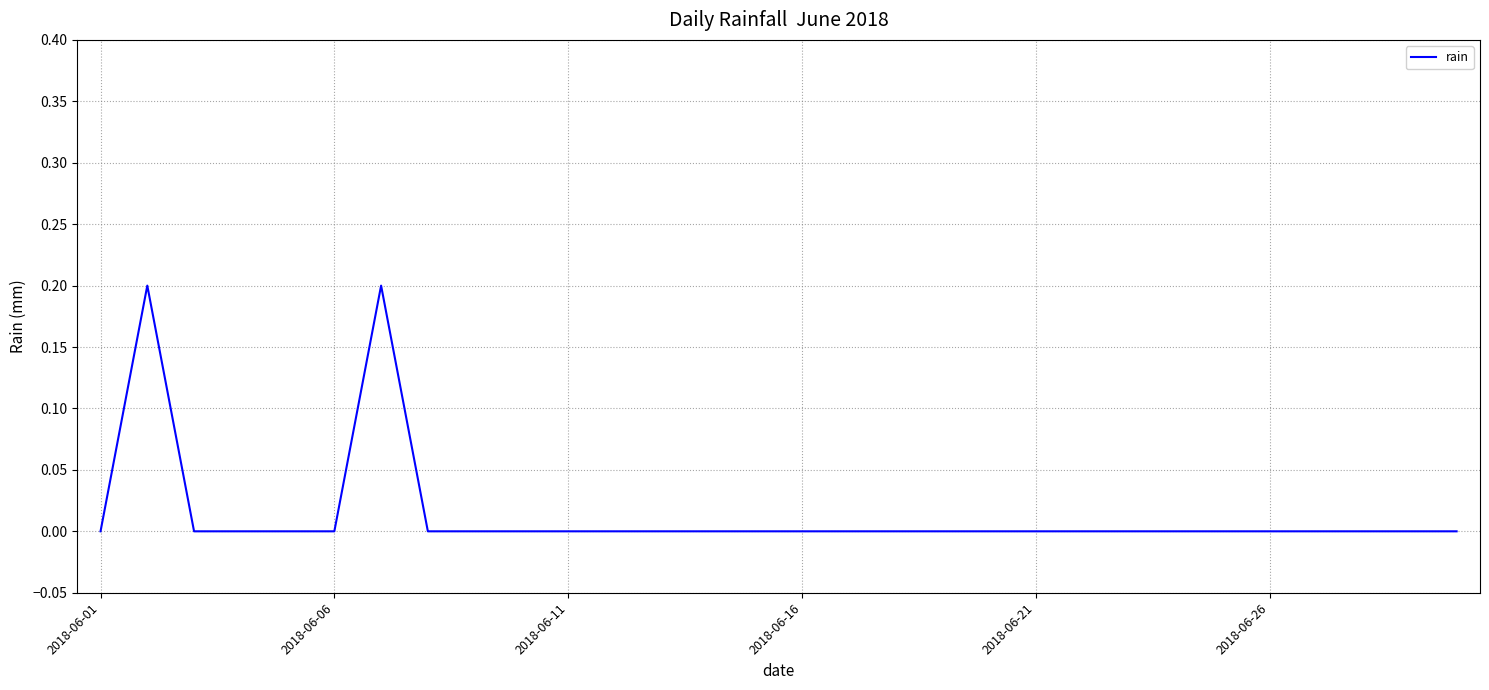

How many lines are shown in the chart?

1